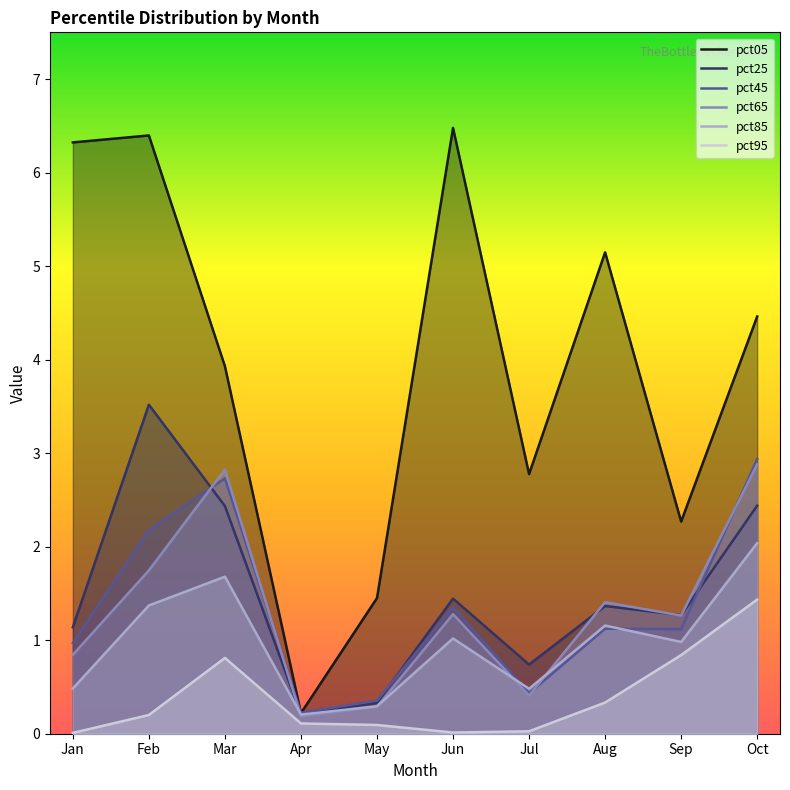

Where is the first local maximum for pct65?

Mar